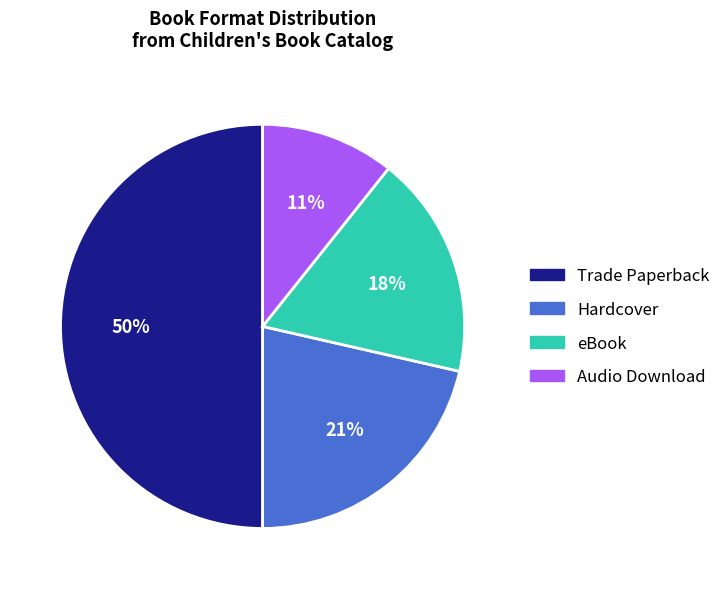

Combined, do Trade Paperback and Hardcover account for over 50%?

Yes